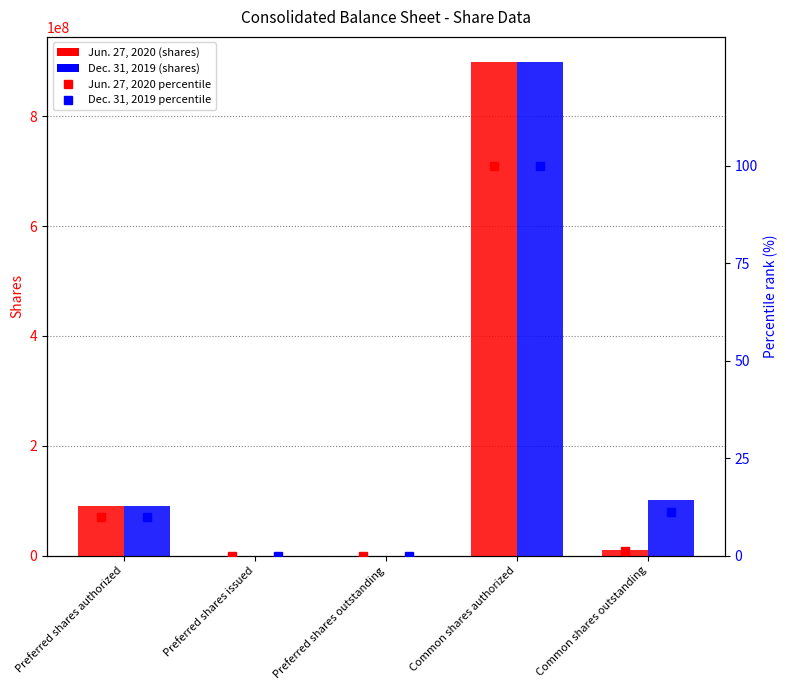

Is it true that Jun. 27, 2020 equals 612477720.1 at Preferred shares outstanding?

False